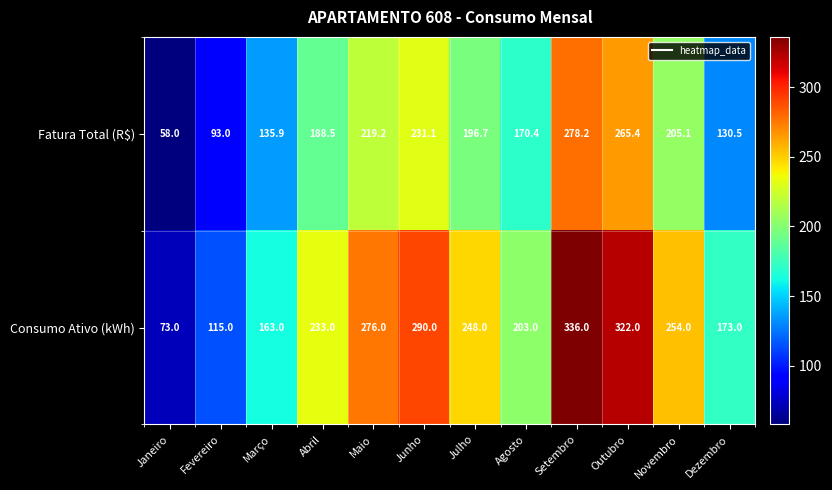

Is it true that Consumo Ativo (kWh) equals 73.0 at Janeiro?

True